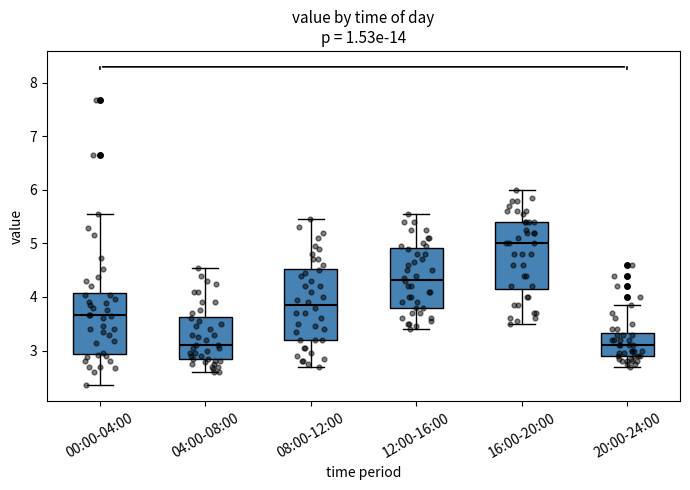

Reading left to right, read every box against the y-axis: the position of its median line, the range the box covers, and the ends of its whiskers. The values are not printed on the chart, so give them approximately, as read against the axis.

00:00-04:00: median 3.7, box 2.9 to 4.1, whiskers 2.4 to 5.6
04:00-08:00: median 3.1, box 2.8 to 3.6, whiskers 2.6 to 4.6
08:00-12:00: median 3.9, box 3.2 to 4.5, whiskers 2.7 to 5.5
12:00-16:00: median 4.3, box 3.8 to 4.9, whiskers 3.4 to 5.6
16:00-20:00: median 5.0, box 4.2 to 5.4, whiskers 3.5 to 6.0
20:00-24:00: median 3.1, box 2.9 to 3.3, whiskers 2.7 to 3.9